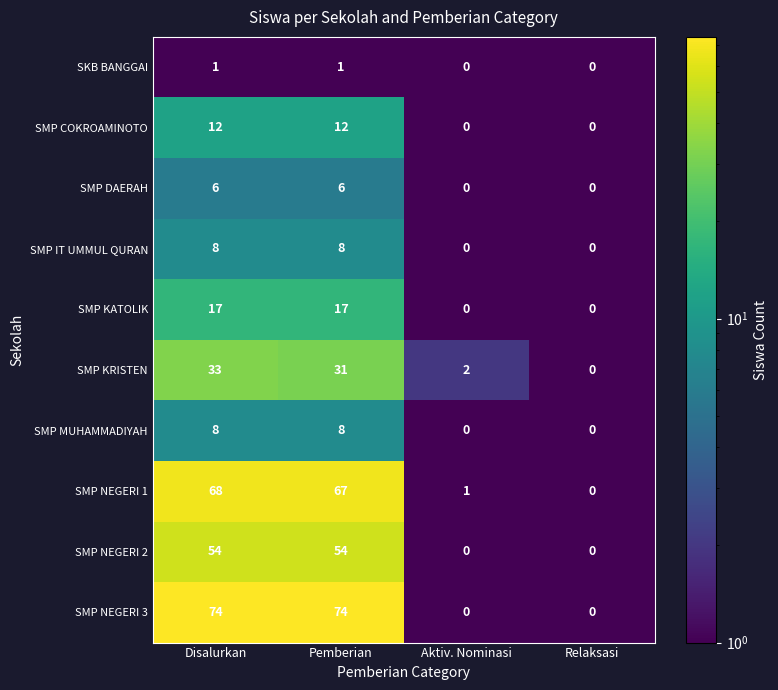

At which label does SMP NEGERI 1 reach its peak?

Disalurkan